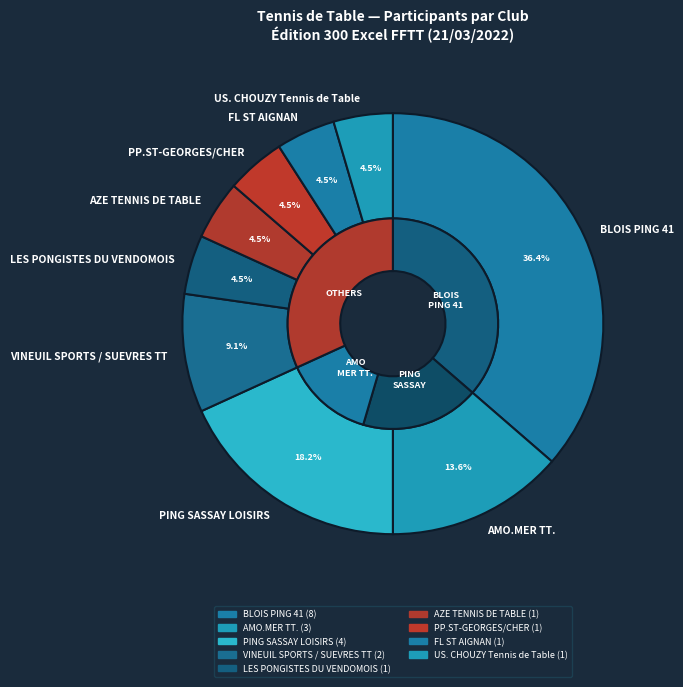

To the nearest percent, what percentage of the pie is BLOIS PING 41?

36%